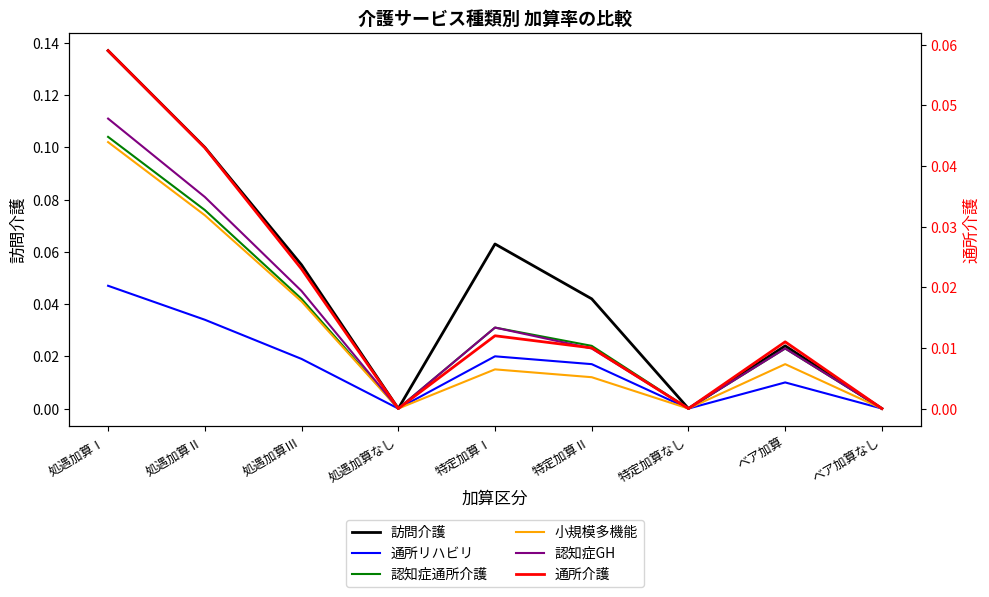

How many interior local valleys does the 訪問介護 series have?

2